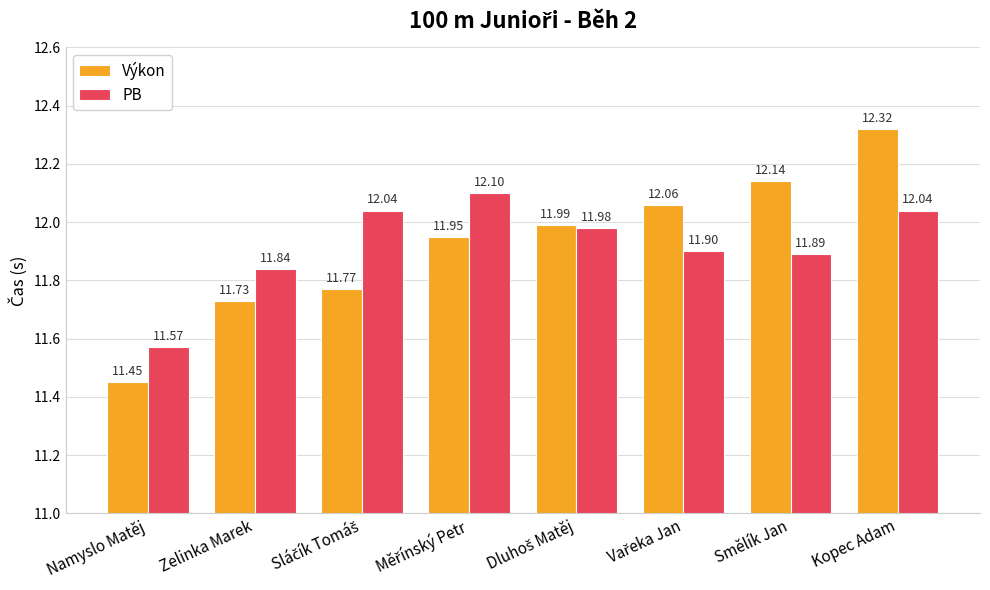

Which series has the widest spread of values?

Výkon